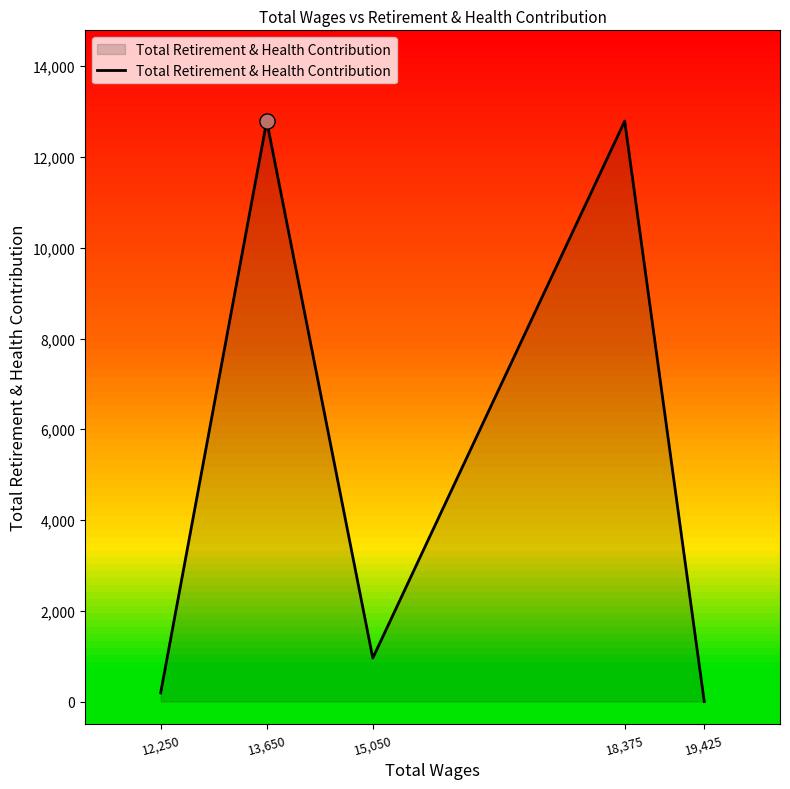

Which has a higher value, 13,650 or 19,425?

13,650